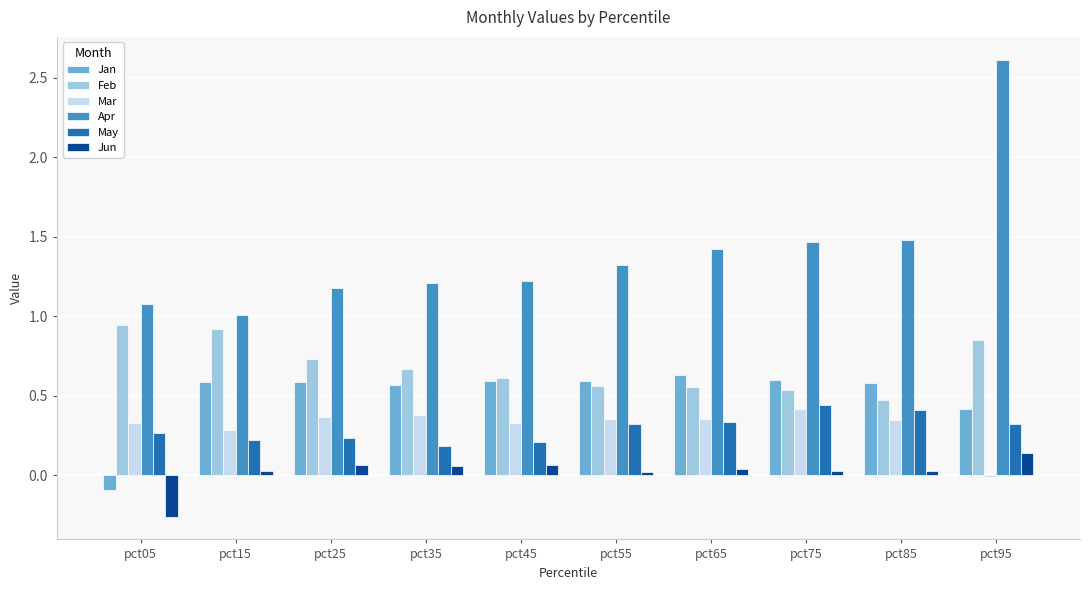

How many categories are shown in the chart?

10